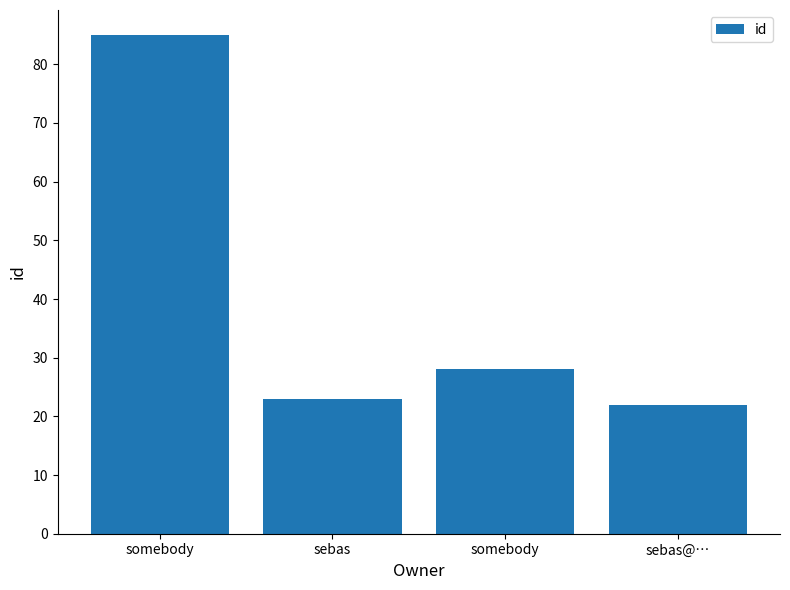

What is the ratio of the value at sebas@… to the value at sebas?

1.0